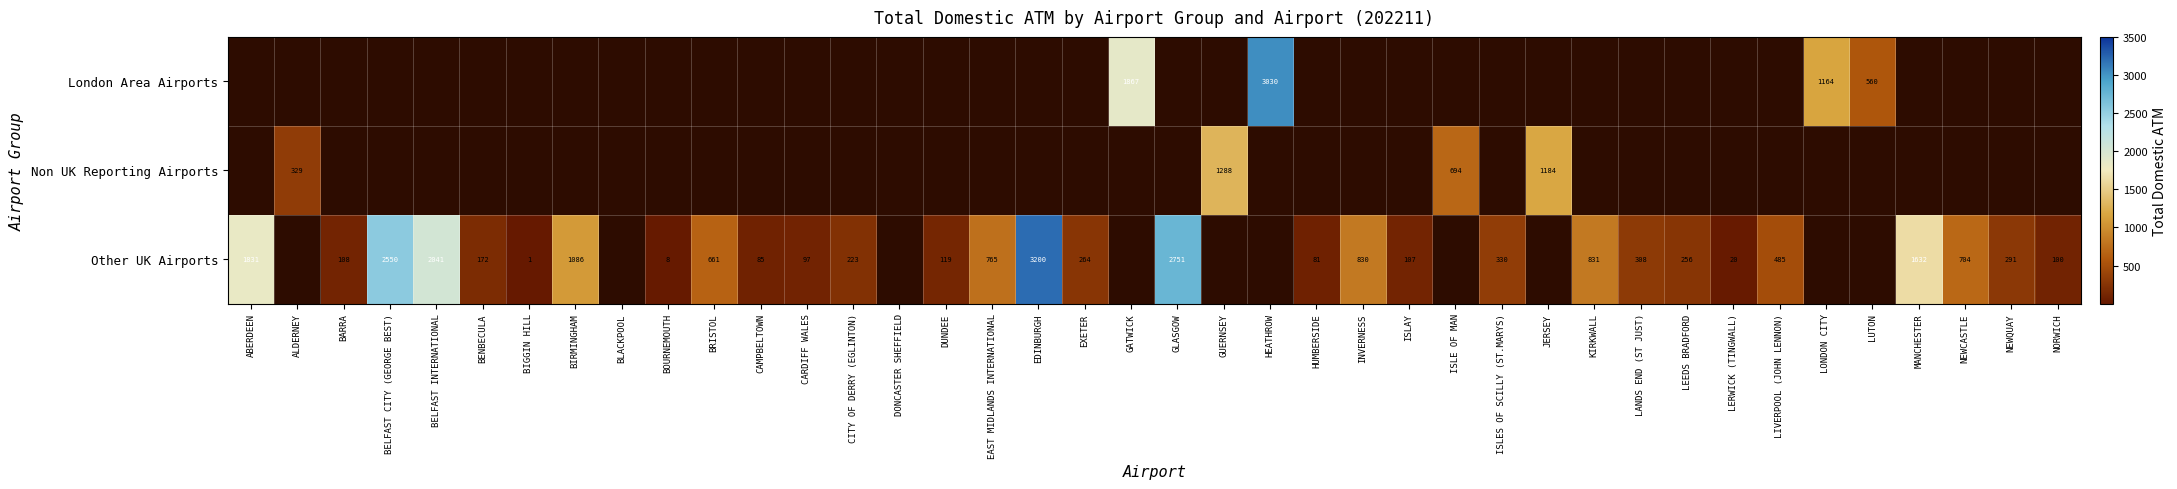

The London Area Airports series shows 1164 at LONDON CITY. True or false?

True